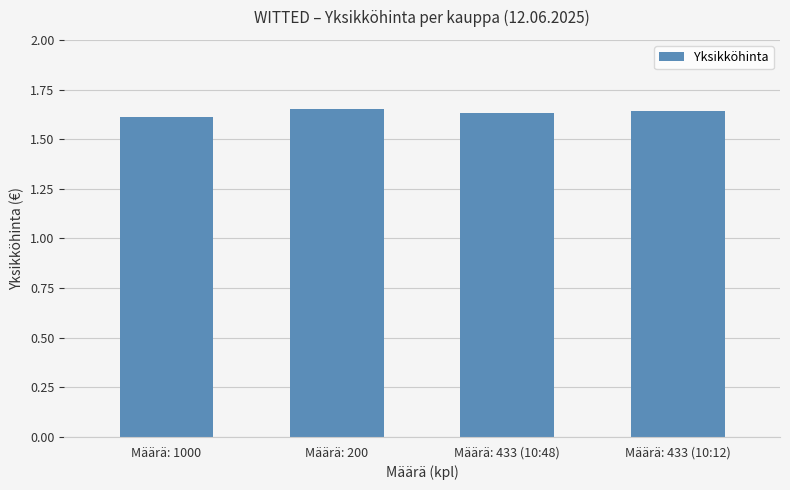

Count the values in the range 1 to 2.

4